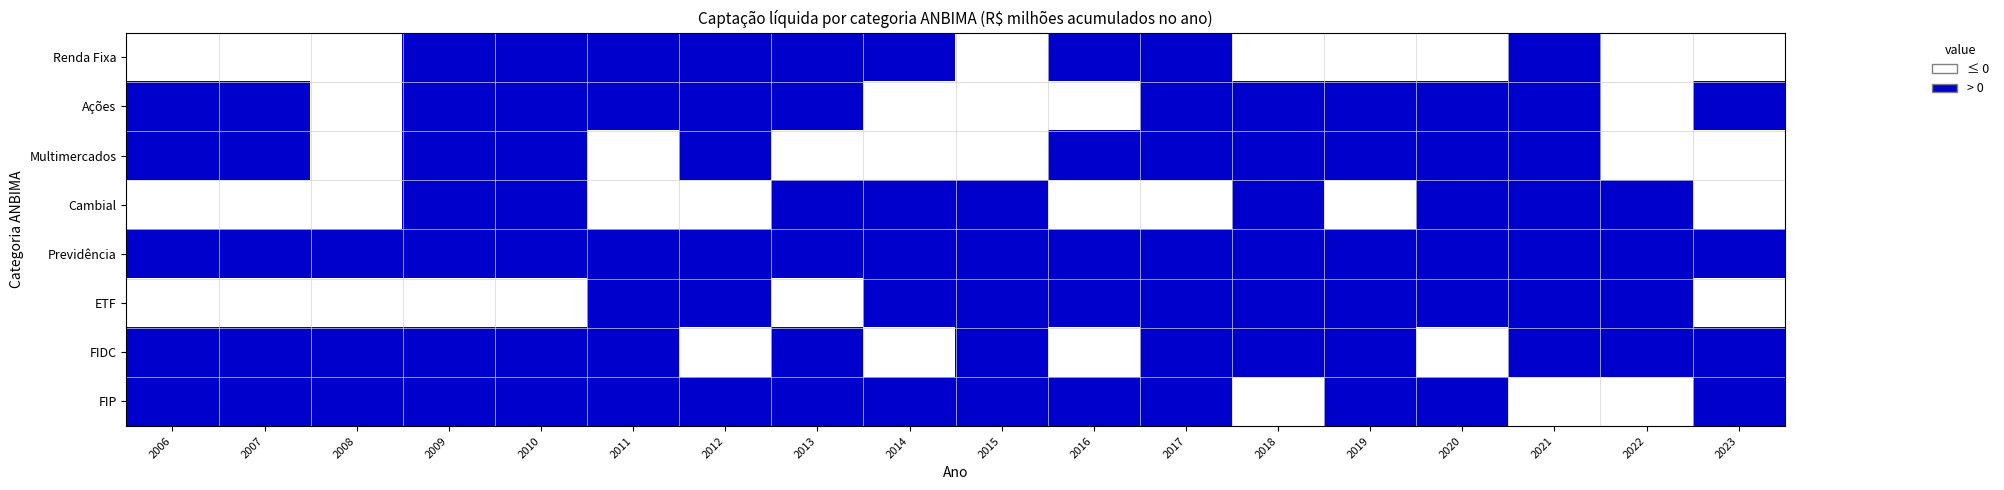

What is the total value across all series at 2006?

5